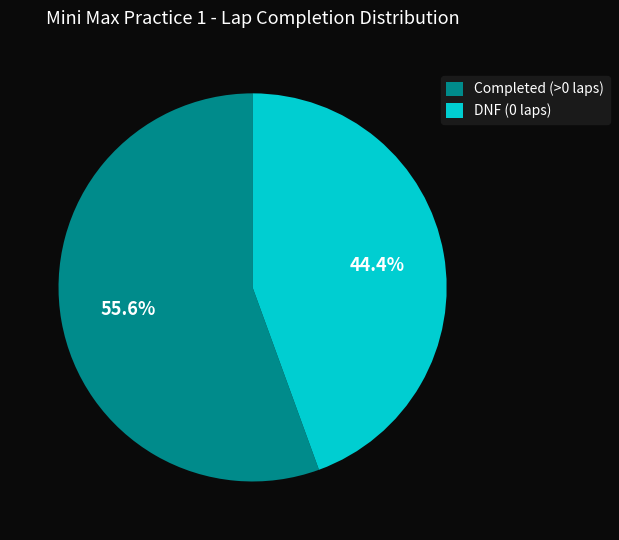

Approximately how many times larger is the value at DNF (0 laps) compared to Completed (>0 laps)?

0.8